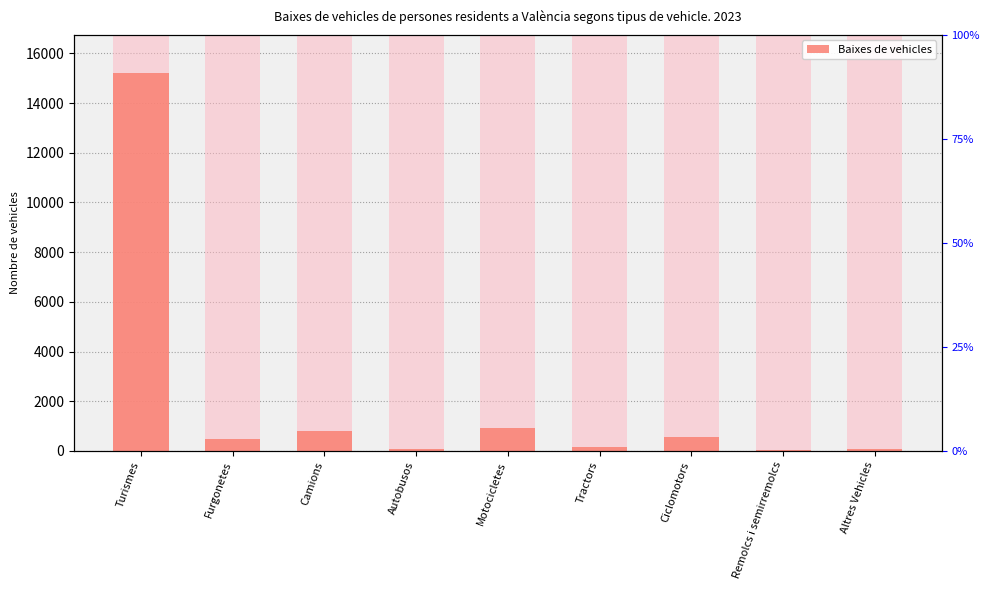

Is it true that the value at Remolcs i semirremolcs is 43?

True